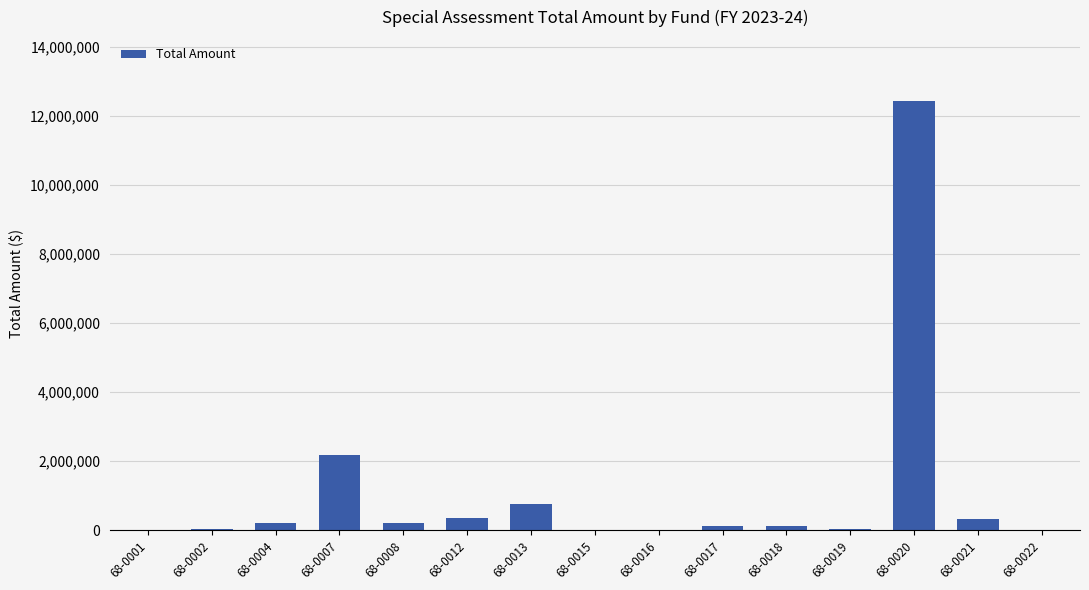

Is it true that the value at 68-0020 is 3671720.6?

False